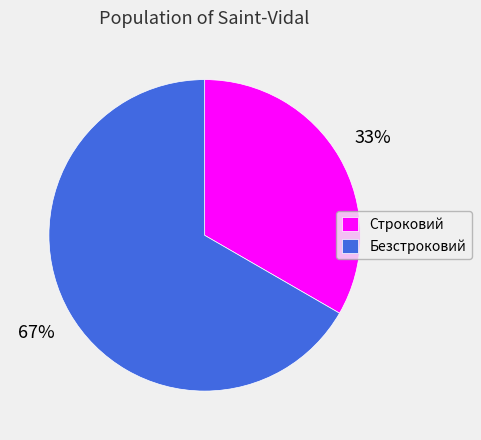

Which category has the biggest portion of the pie?

Безстроковий